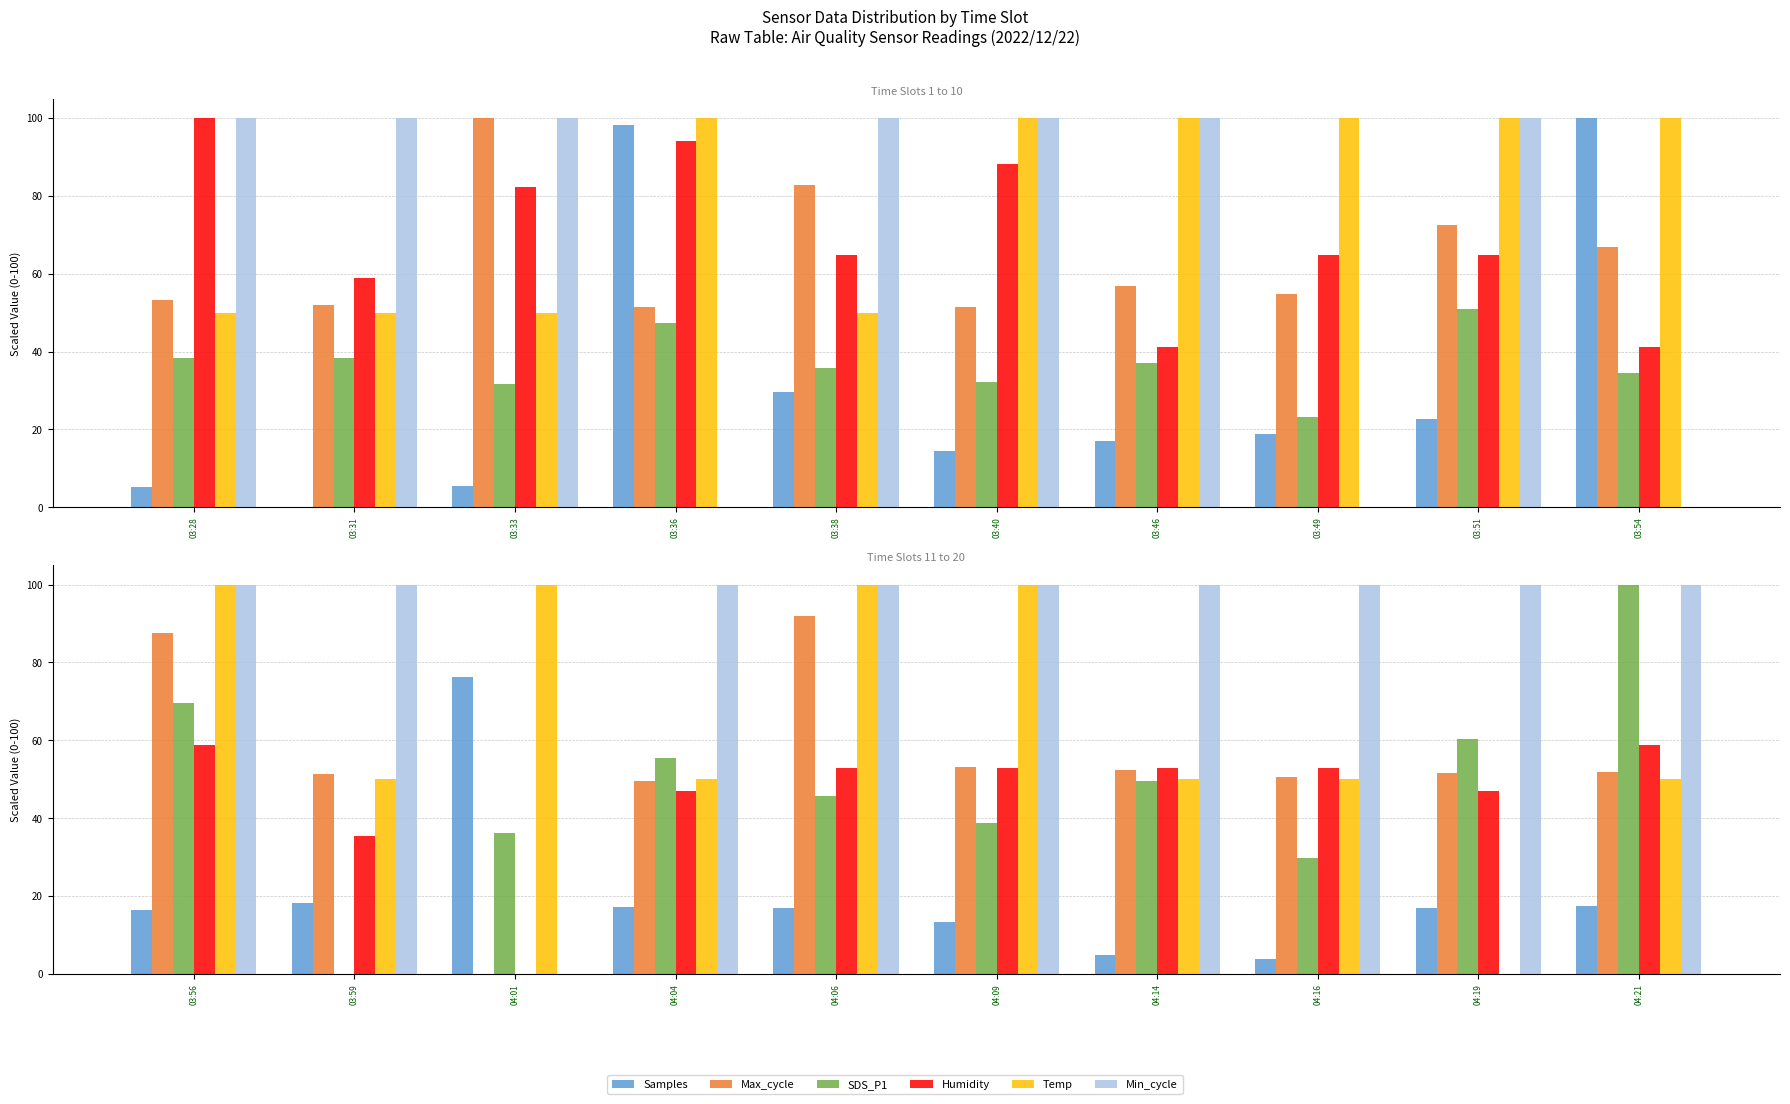

The Max_cycle series shows 78.9 at 04:04. True or false?

False